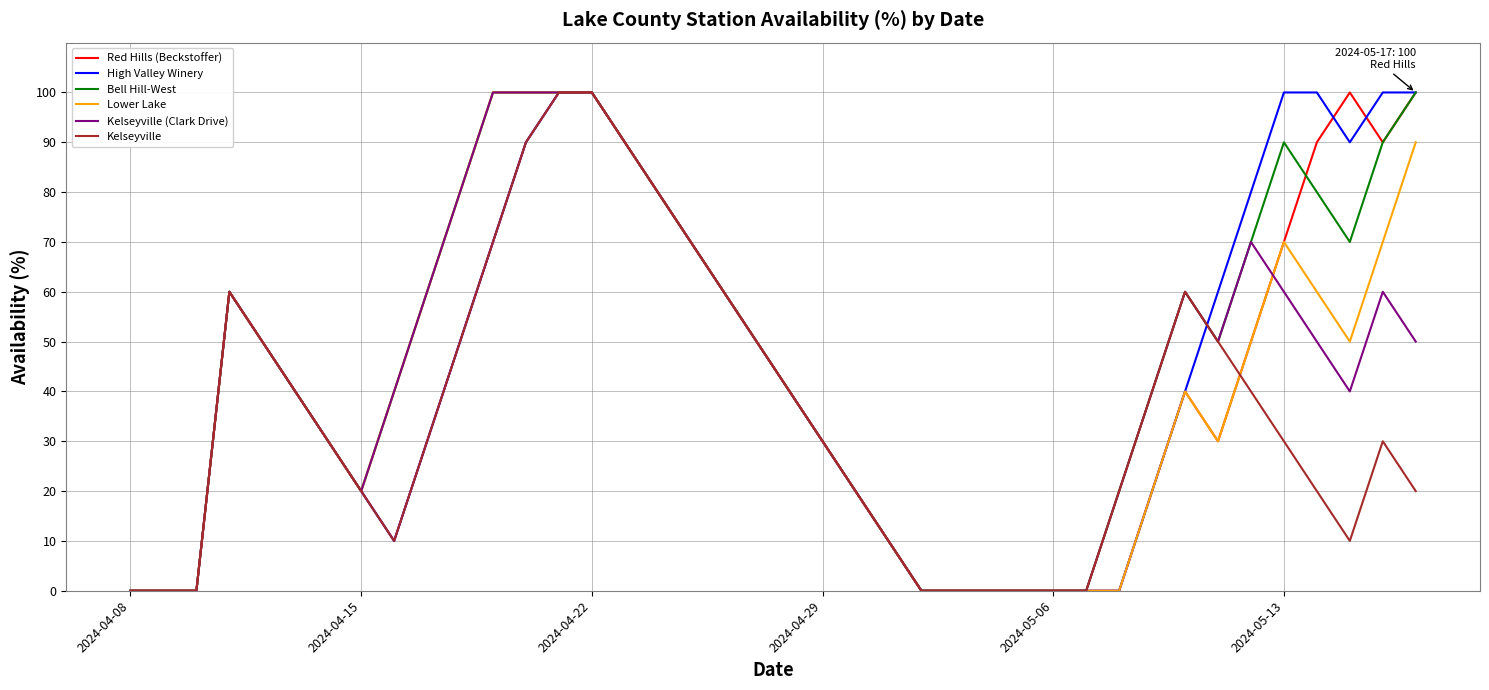

What are all the series names shown in the legend?

Red Hills (Beckstoffer), High Valley Winery, Bell Hill-West, Lower Lake, Kelseyville (Clark Drive), Kelseyville